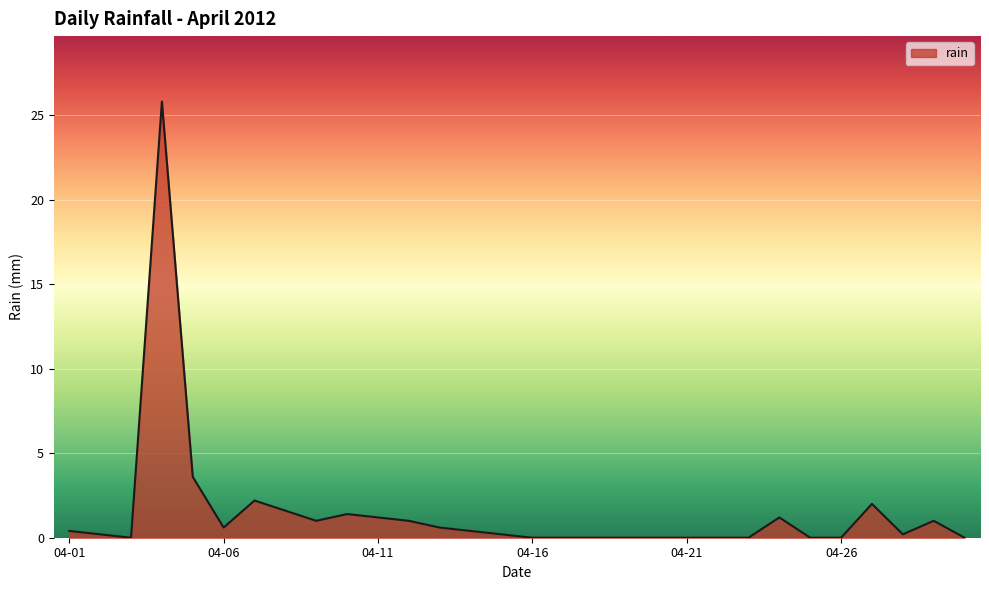

What is the maximum value shown in the chart?

25.8